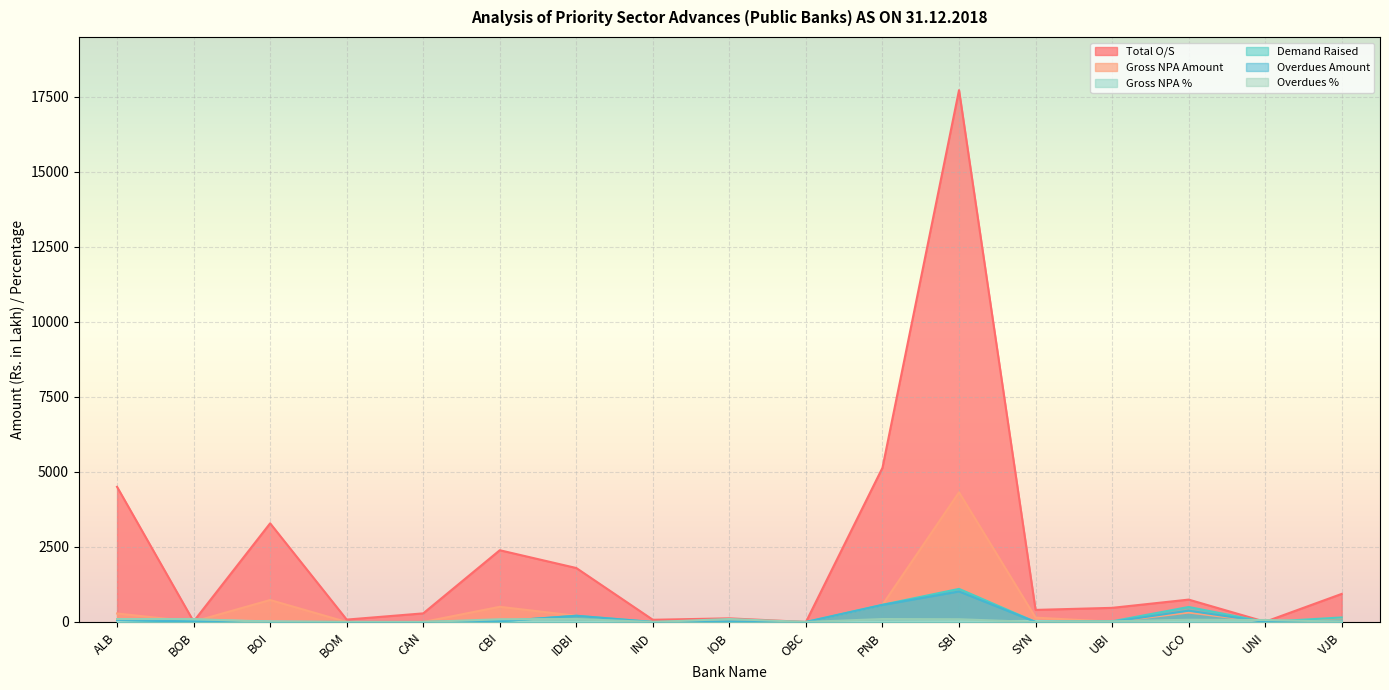

At which category is the sum across all series the highest?

SBI